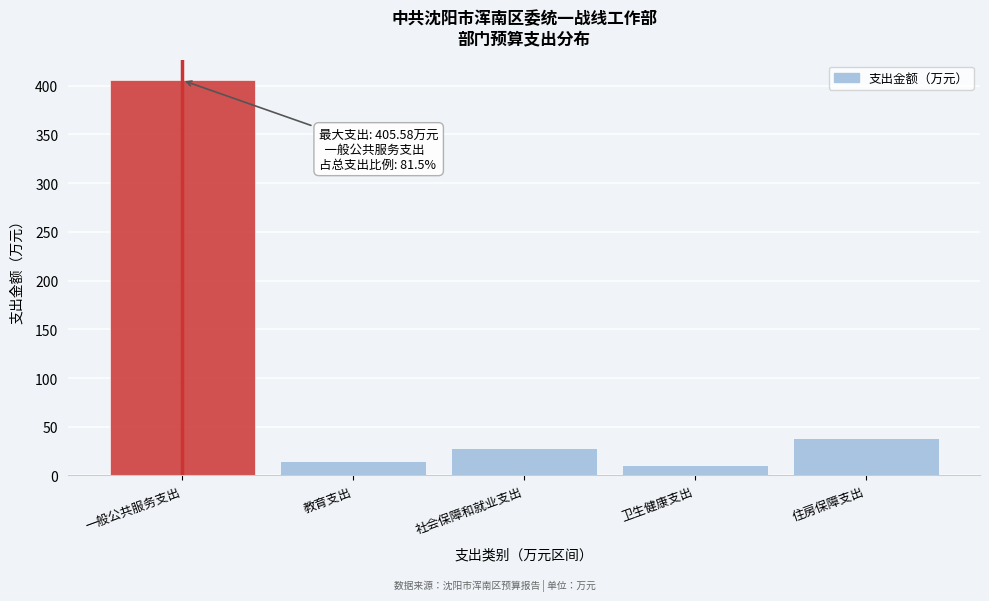

Reading right to left, transcribe all the data shown in this chart.

住房保障支出=38.8	卫生健康支出=10.4	社会保障和就业支出=28.7	教育支出=14.4	一般公共服务支出=405.6